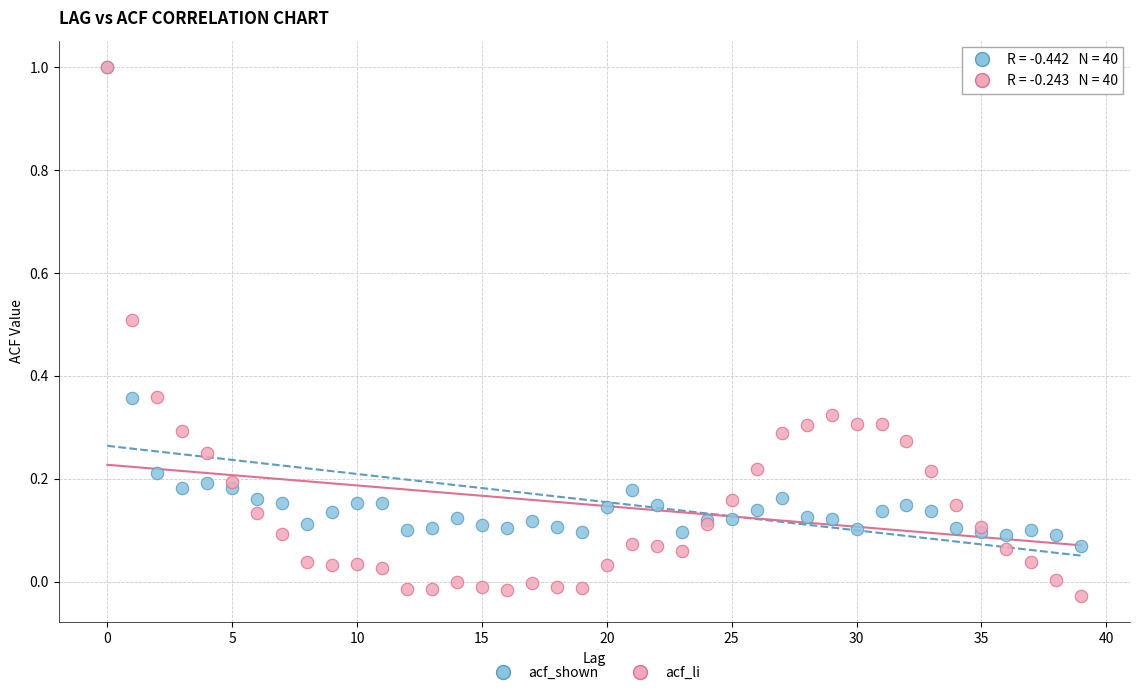

Which series reaches the minimum Y coordinate?

acf_li